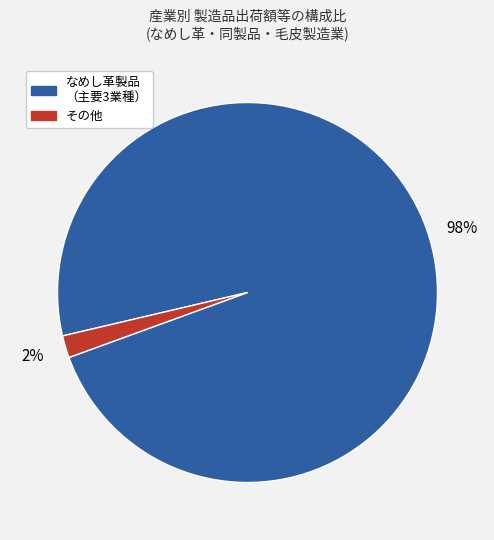

Is there any slice that represents more than half of the pie?

Yes